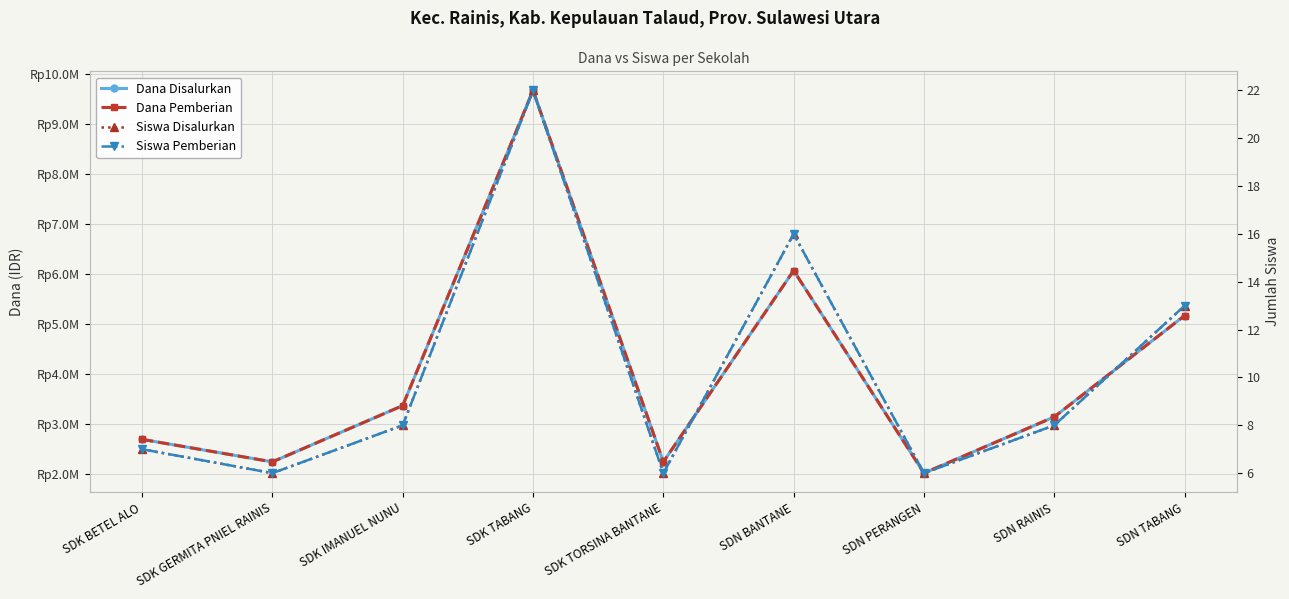

What is the difference between the highest and lowest values at SDN TABANG?

5174987